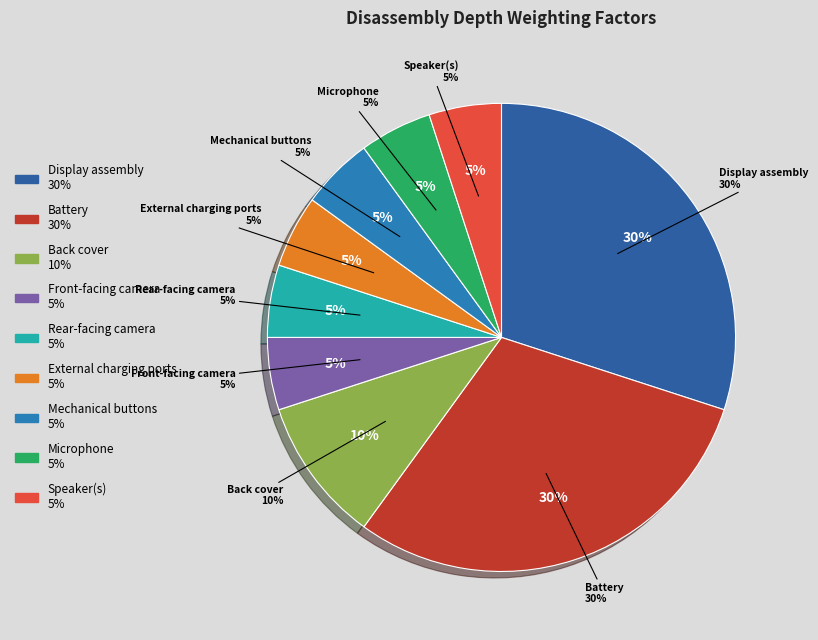

Is Display assembly the majority of the pie?

No